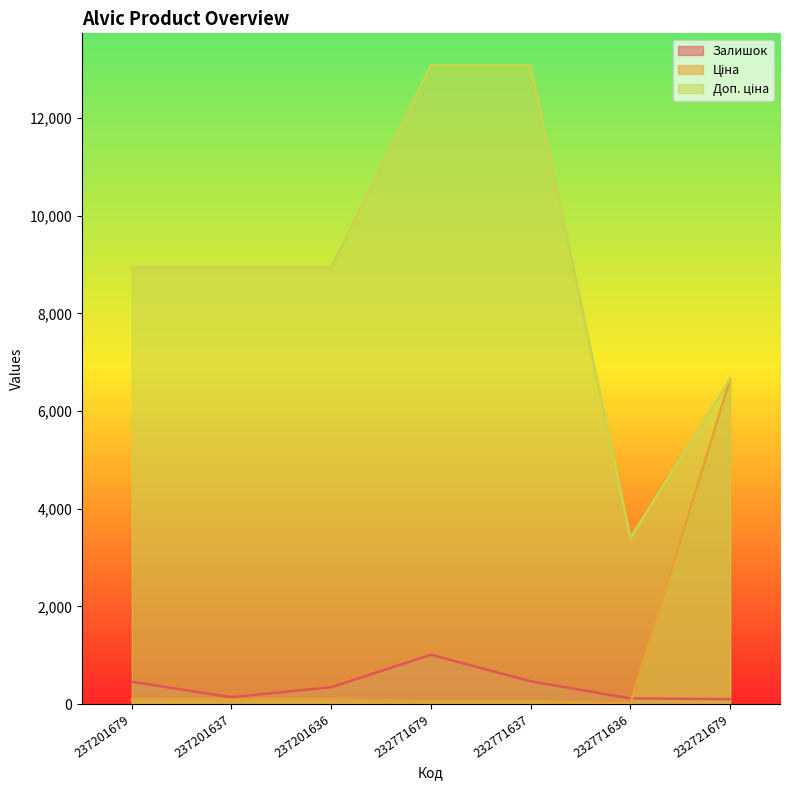

Reading right to left, list all the values displayed in this chart.

Залишок: 232721679=100.0	232771636=114.0	232771637=465.0	232771679=1008.0	237201636=344.0	237201637=138.0	237201679=455.0
Ціна: 232721679=6658.9	232771636=15.1	232771637=58.1	232771679=58.1	237201636=89.4	237201637=89.4	237201679=89.4
Доп. ціна: 232721679=6658.9	232771636=3401.0	232771637=13081.5	232771679=13081.5	237201636=8944.0	237201637=8944.0	237201679=8944.0